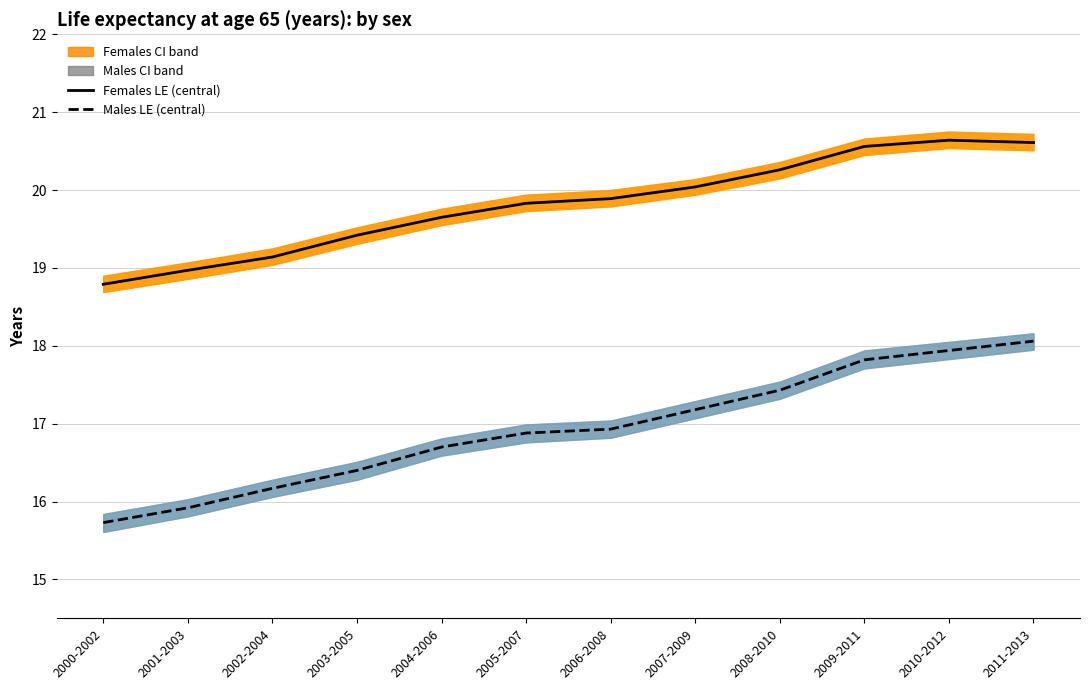

How many categories are shown in the chart?

12